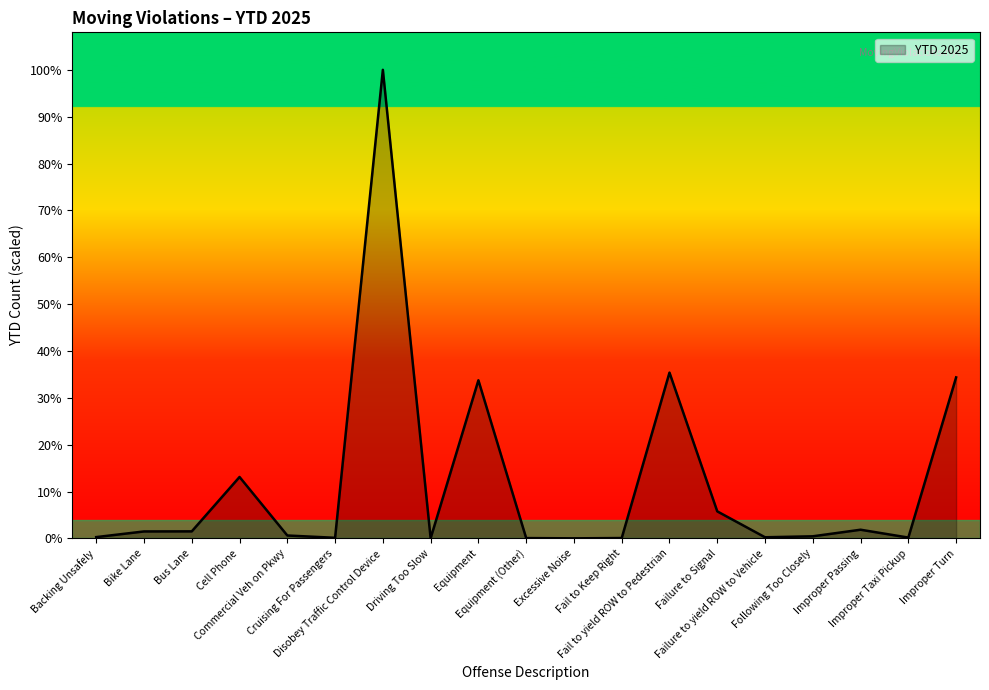

Does the chart display data point markers on the line(s)?

No